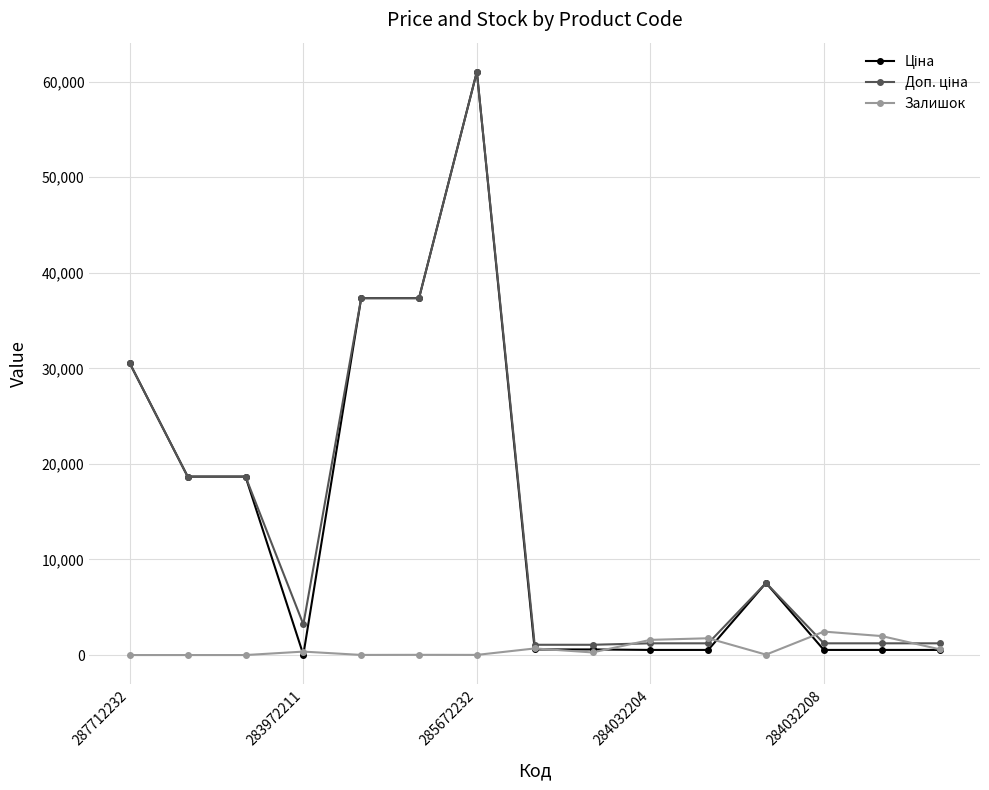

True or false: Залишок has more than 2 interior local peaks.

True